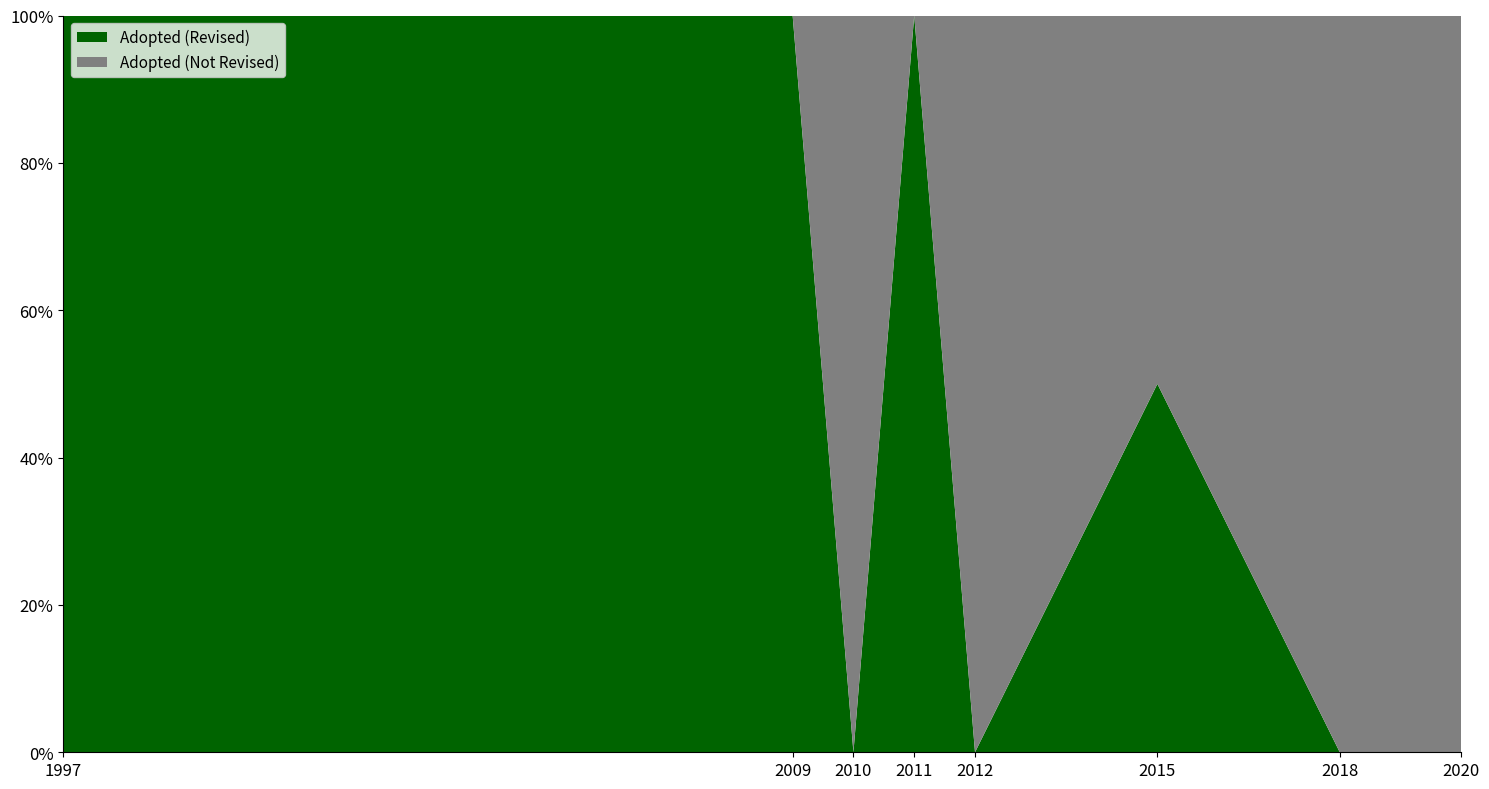

Reading right to left, transcribe the values for Adopted (Revised).

2020=0	2018=0	2015=50	2012=0	2011=100	2010=0	2009=100	1997=100